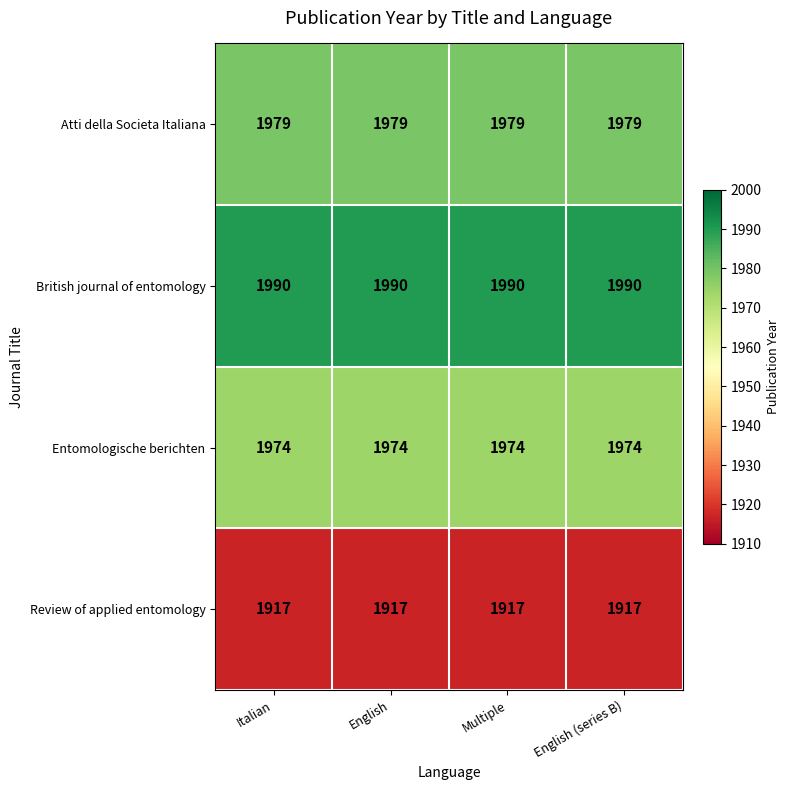

Is the value of Entomologische berichten at Multiple greater than the value of Review of applied entomology at Italian?

Yes